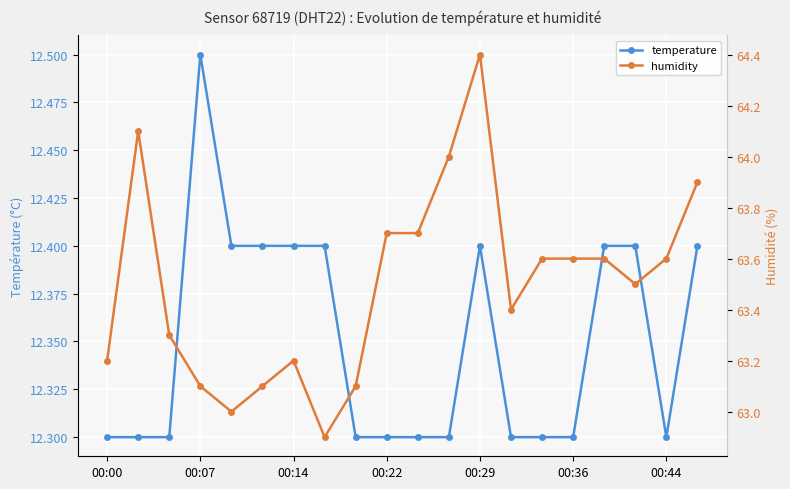

At which category is the sum across all series the highest?

00:29